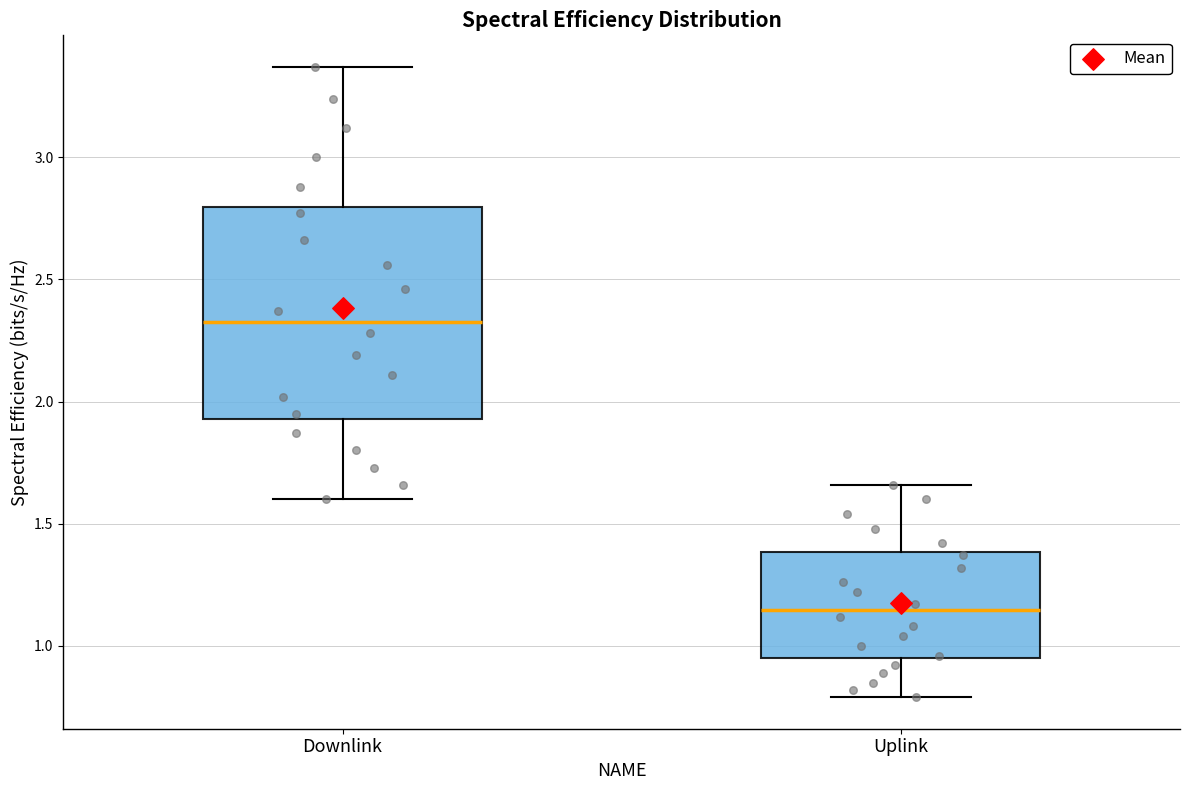

Reading left to right, transcribe this box plot: for each box, give where its median line is, the range the box spans, and where its two whiskers end, as read against the y-axis. The values are not printed on the chart, so give them approximately, as read against the axis.

Downlink: median 2.35, box 1.95 to 2.80, whiskers 1.60 to 3.35
Uplink: median 1.15, box 0.95 to 1.40, whiskers 0.80 to 1.65